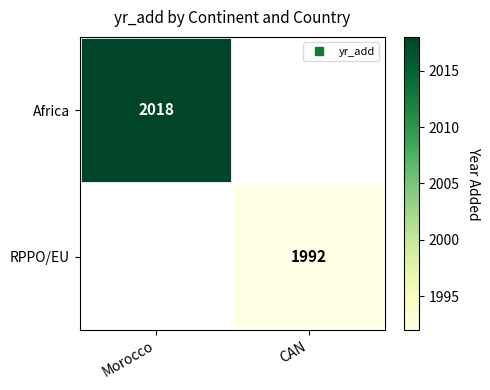

Which label corresponds to the largest value in the chart?

Morocco